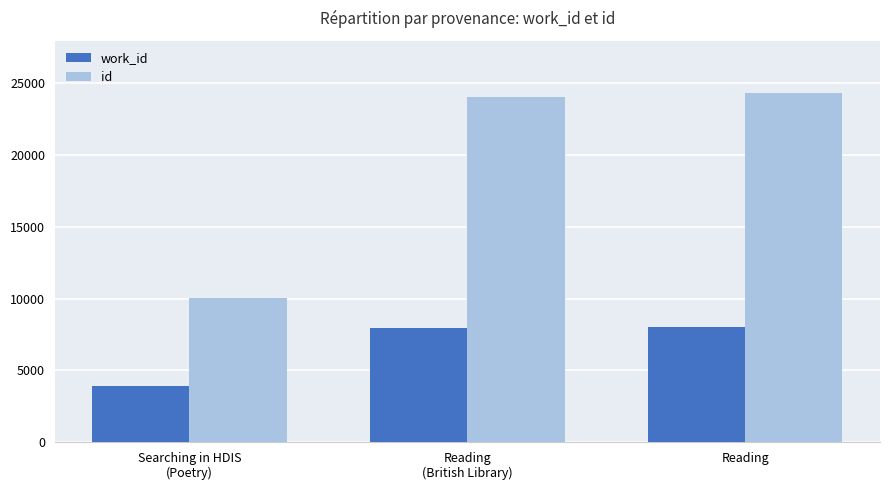

Rank the series by their average value, from highest to lowest.

id, work_id